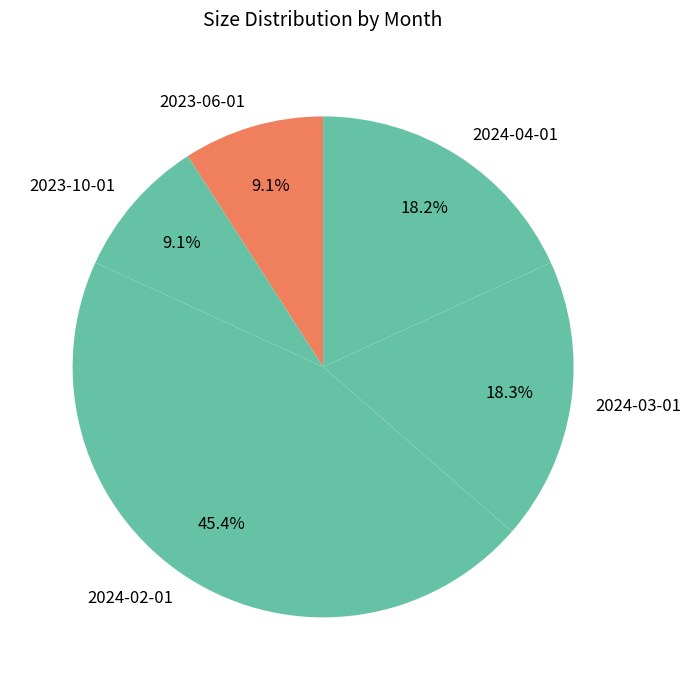

Do 2024-02-01 and 2023-06-01 together represent more than half of the pie?

Yes